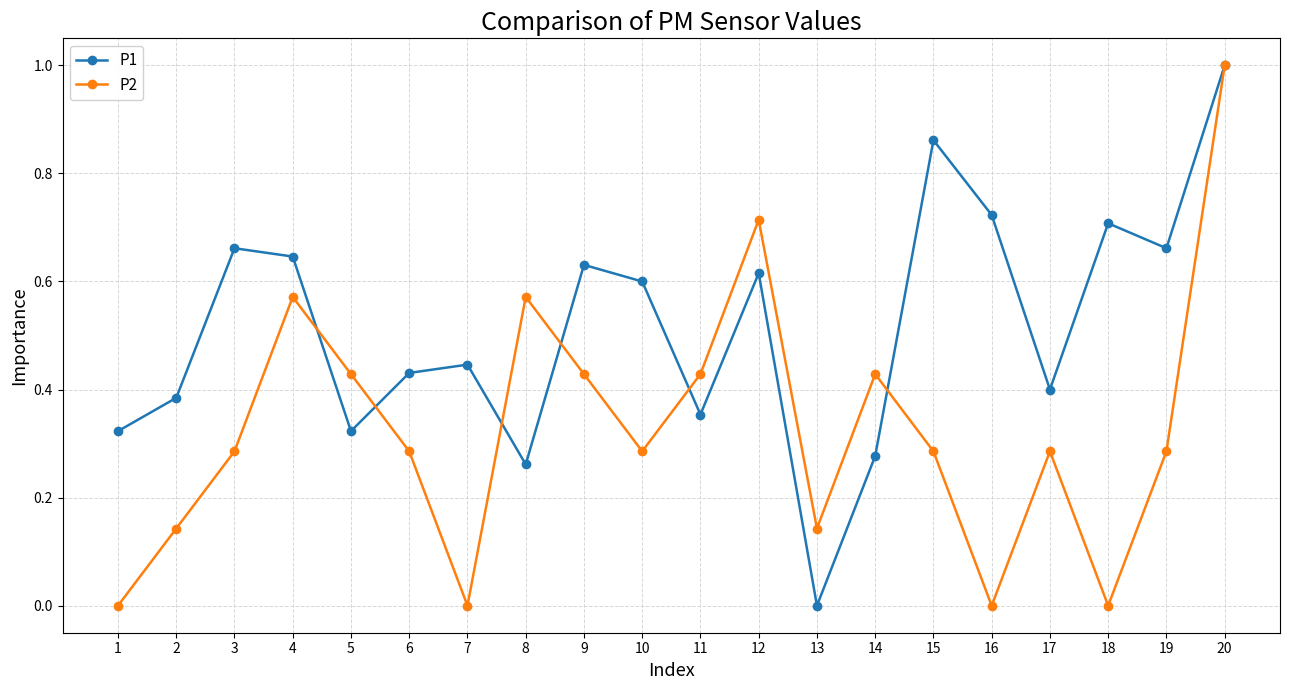

At which category is the sum across all series the highest?

20